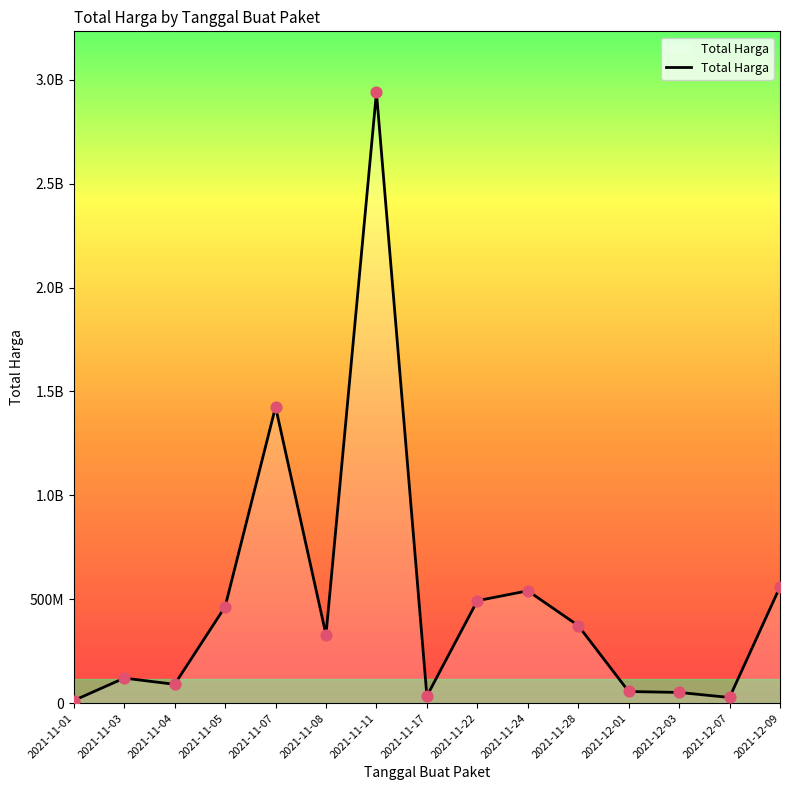

Is this an area chart (filled region under the line)?

Yes